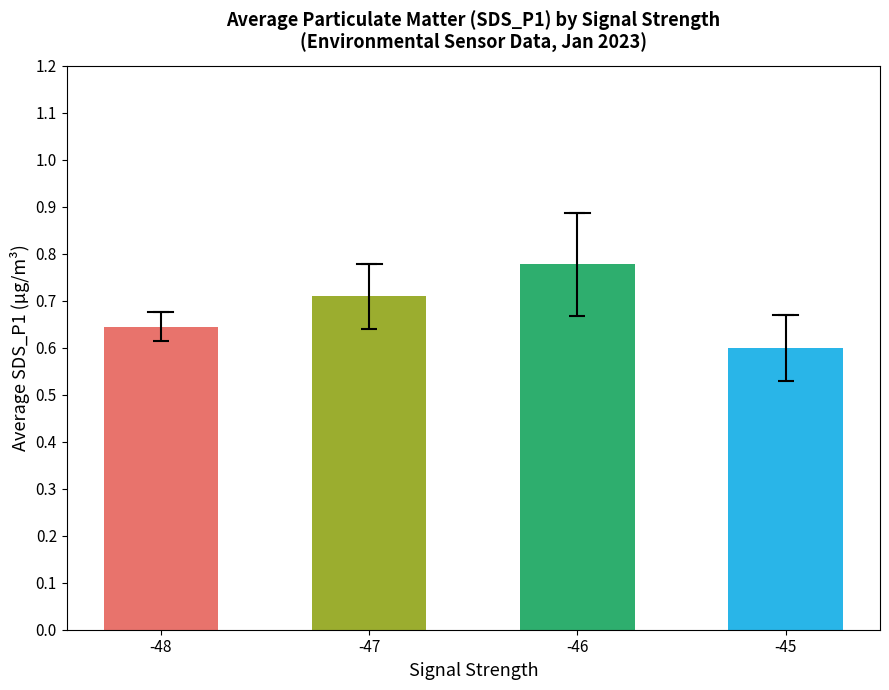

What is the sum of the values at -46 and -47?

1.5